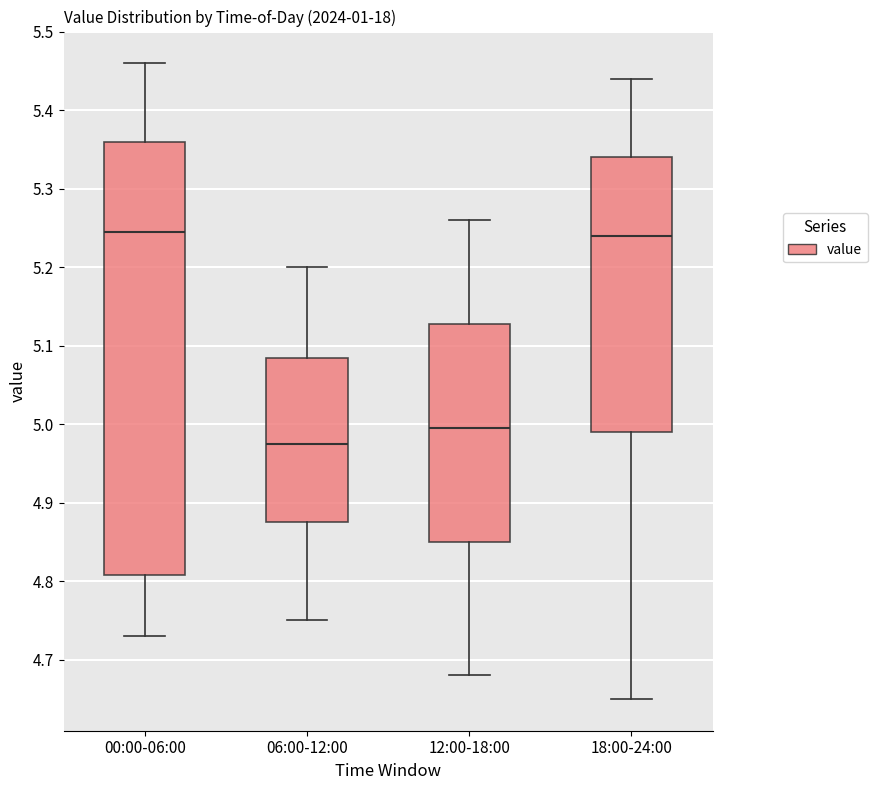

Comparing the boxes themselves (not the whiskers), which one is the tallest?

00:00-06:00